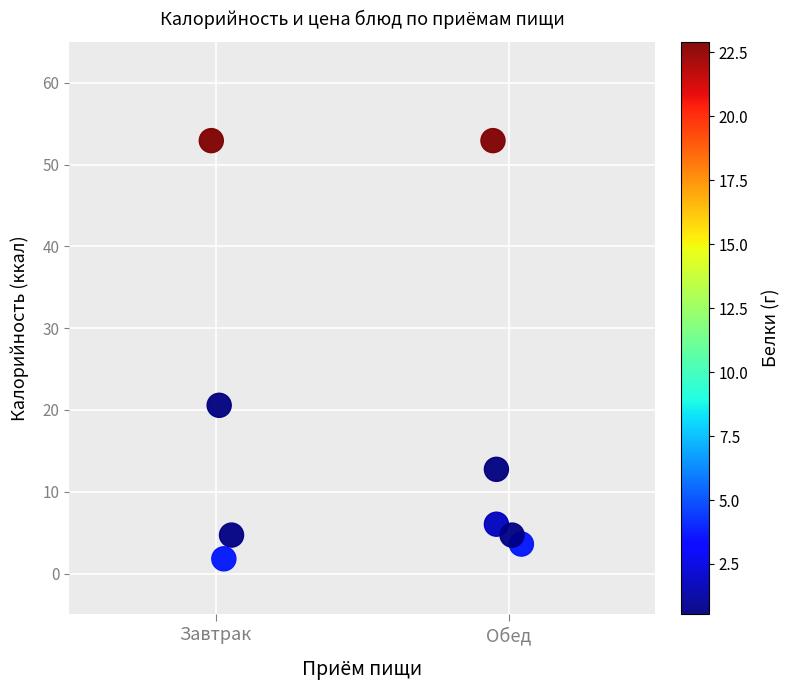

What is the range of X values (max minus min)?

1.1